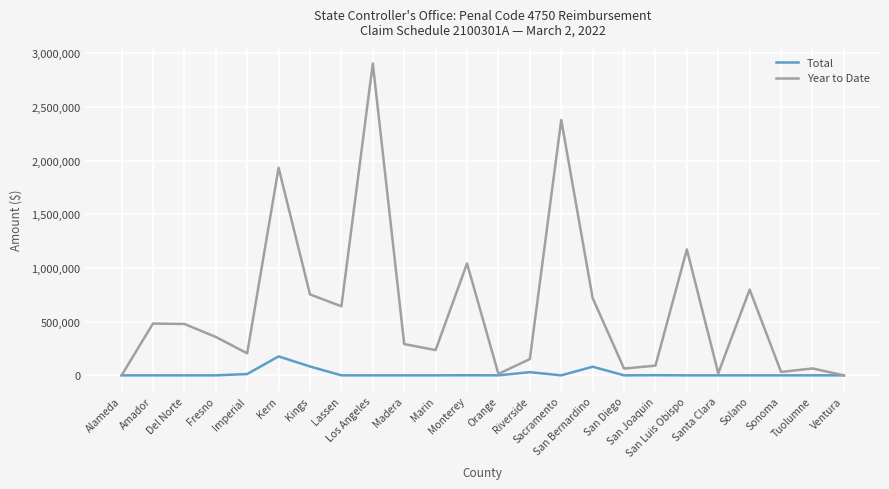

Does the chart have visible grid lines?

Yes